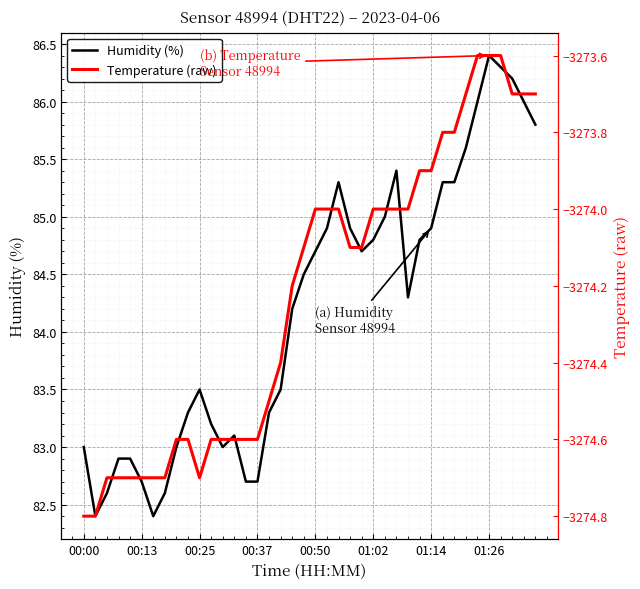

What value does the Temperature (raw) series have at 19?

-3274.1